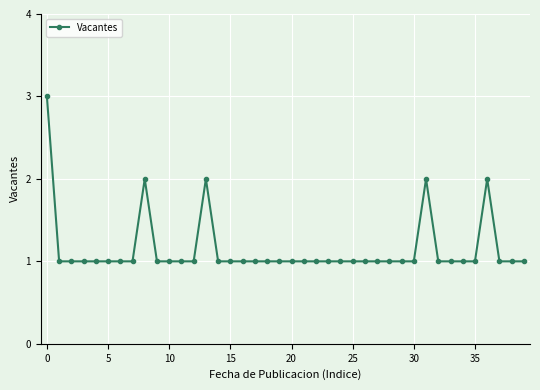

Reading left to right, transcribe all the data shown in this chart.

3	1	1	1	1	1	1	1	2	1	1	1	1	2	1	1	1	1	1	1	1	1	1	1	1	1	1	1	1	1	1	2	1	1	1	1	2	1	1	1